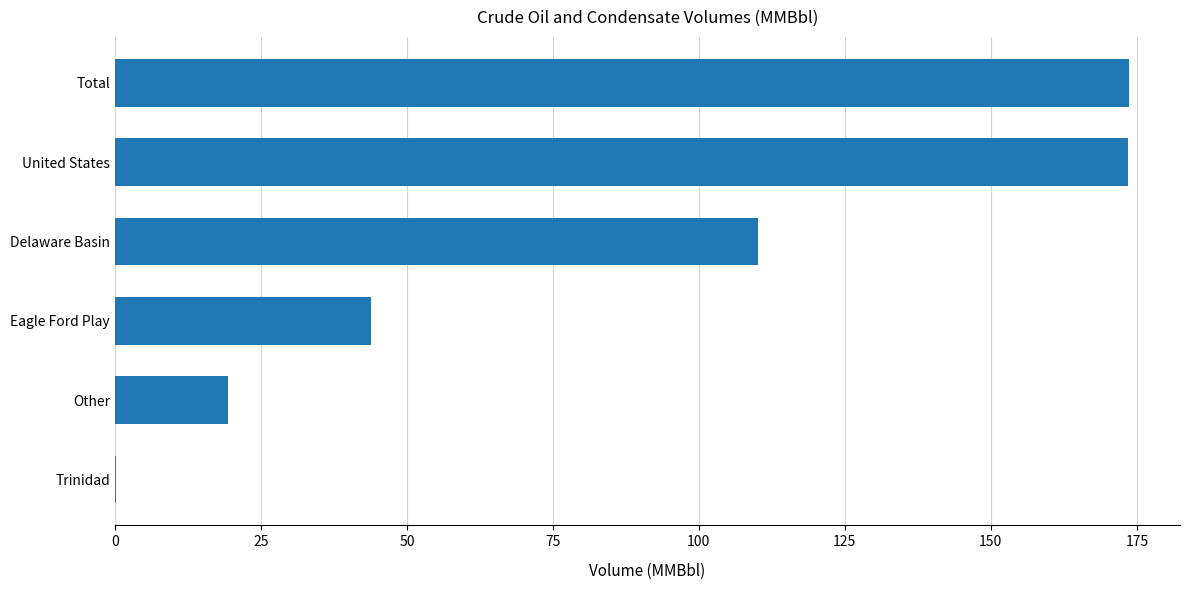

What is the sum of the values at United States and Total?

347.2